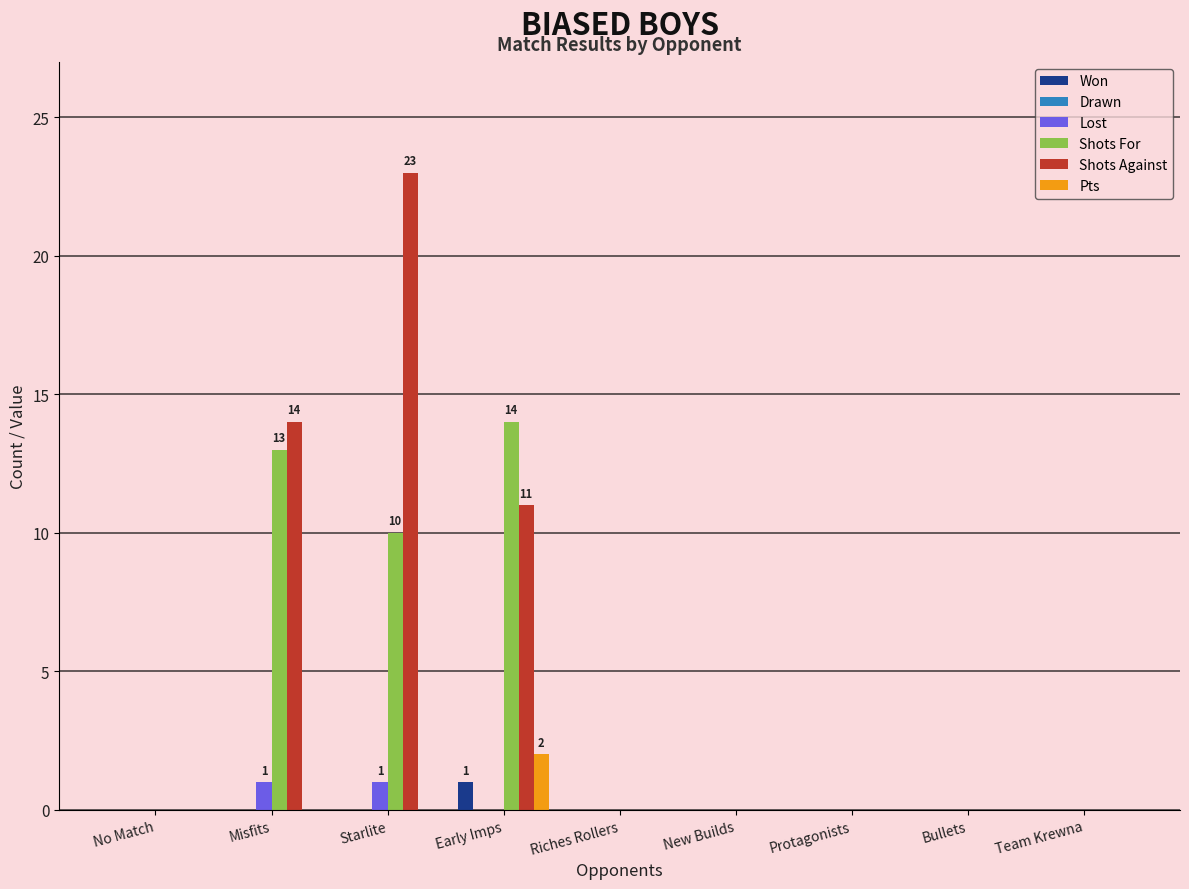

At which category is the sum across all series the highest?

Starlite